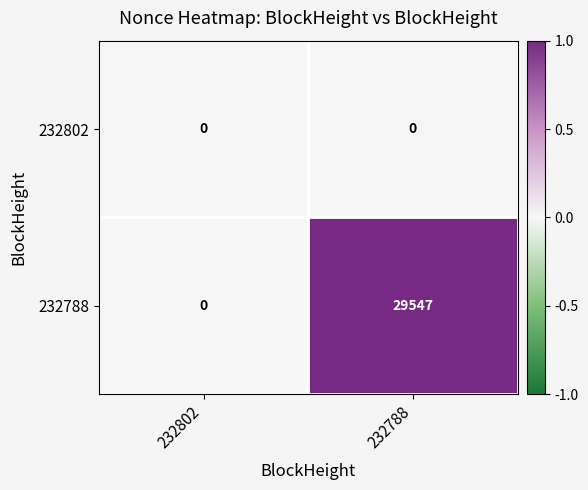

Reading left to right, extract all data points from this chart.

232802: 232802=0	232788=0
232788: 232802=0	232788=29547